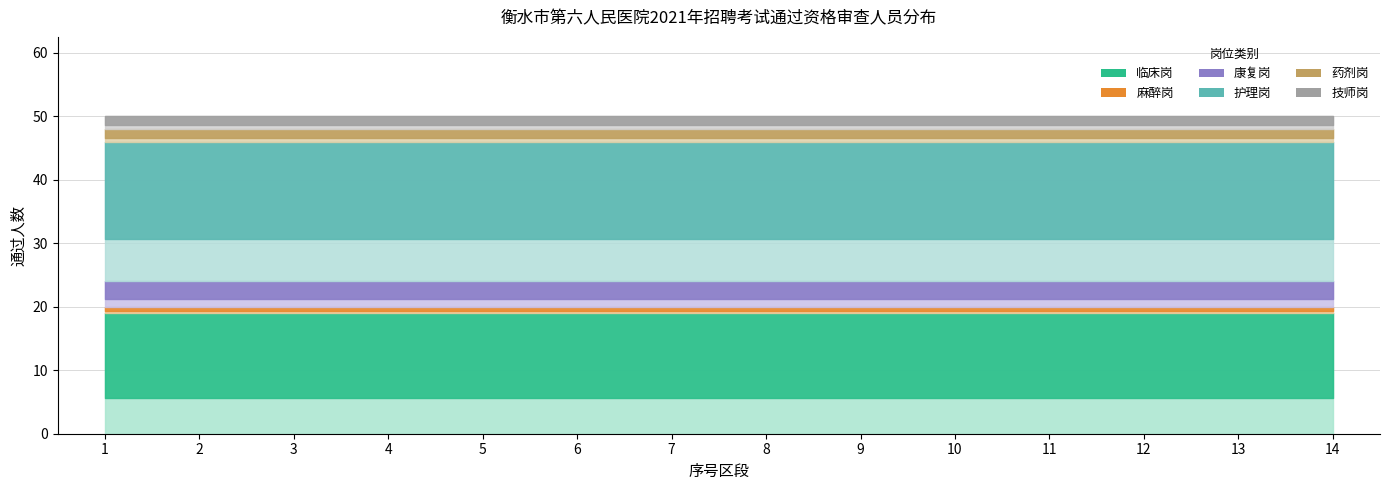

At which label does 临床岗 reach its minimum?

1